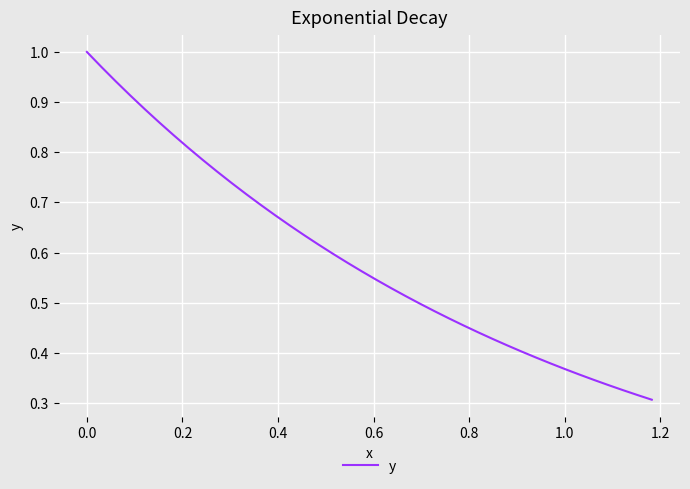

Does the chart have visible grid lines?

Yes